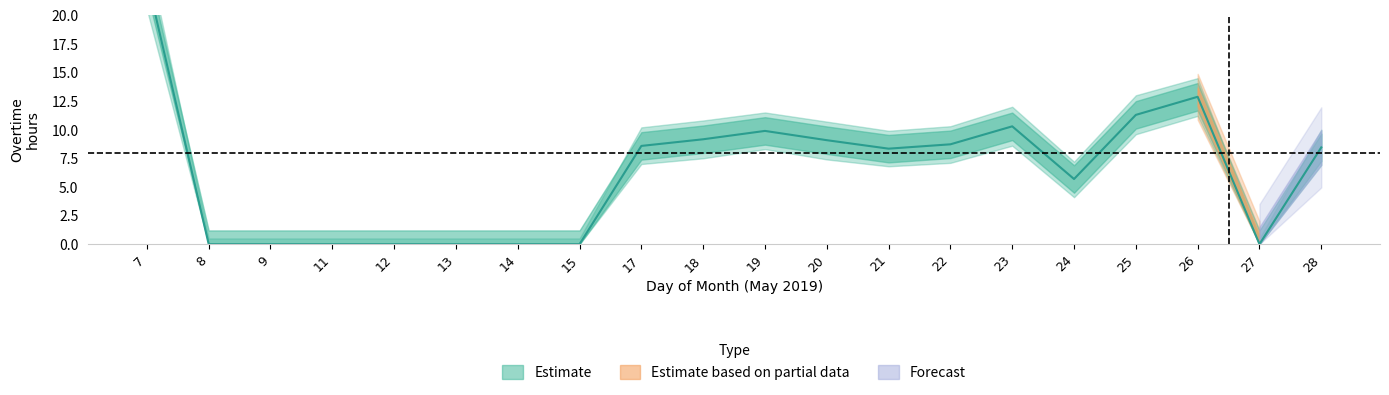

How many interior local valleys does the Overtime_lower series have?

3